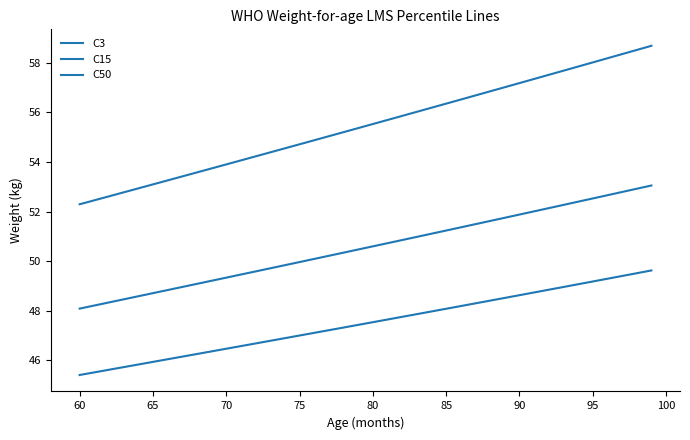

True or false: C50 and C3 intersect in this chart.

False